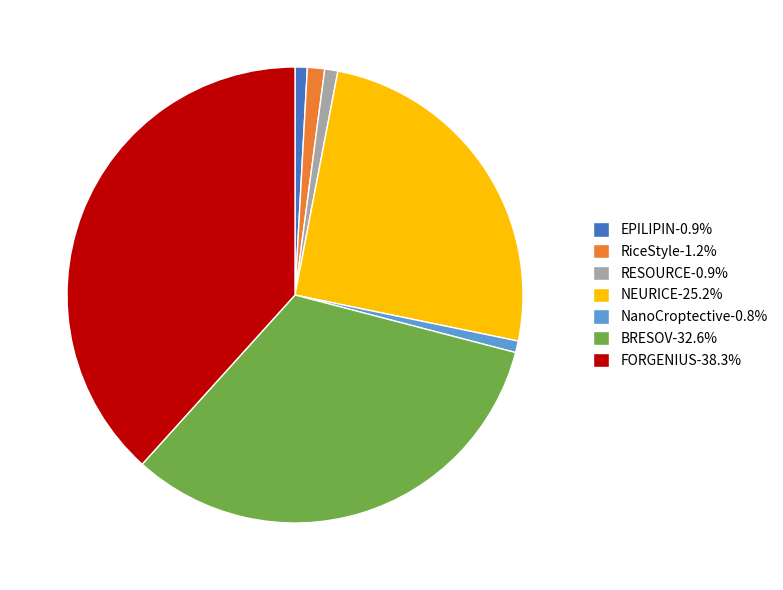

What is the ratio of the value at BRESOV-32.6% to the value at RiceStyle-1.2%?

26.7